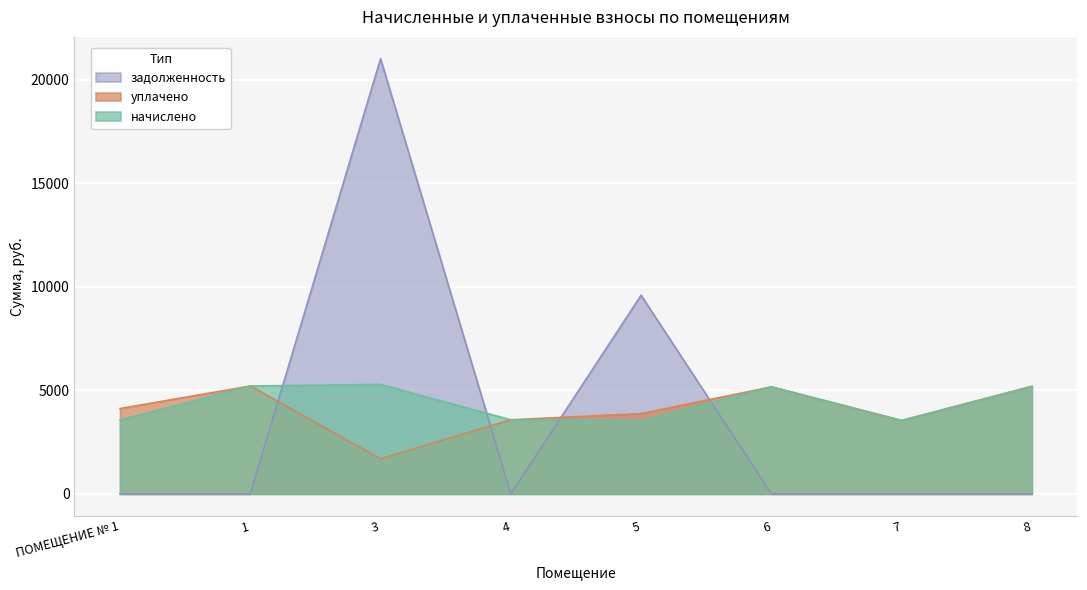

Does the chart display data point markers on the line(s)?

No